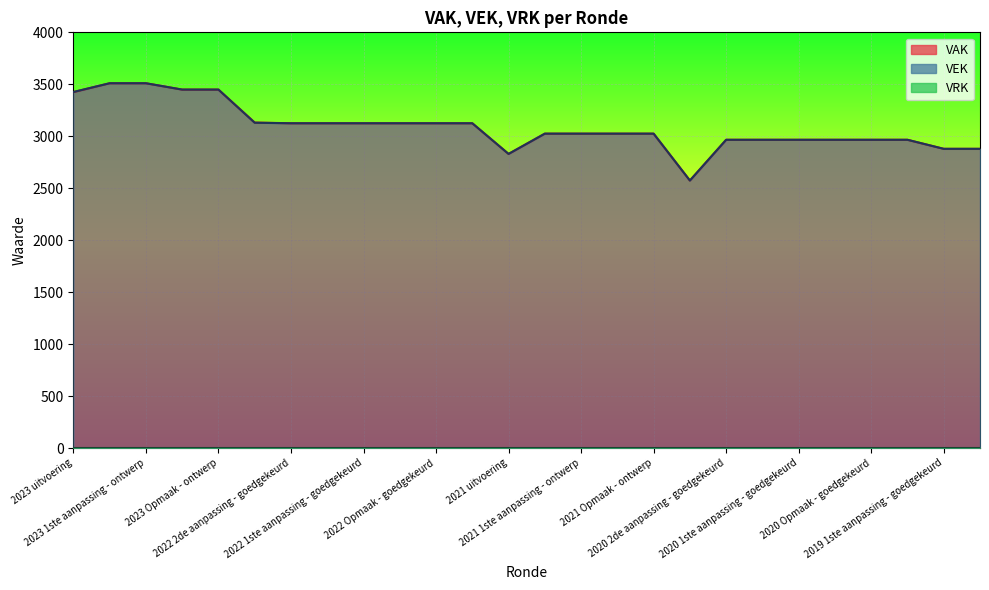

What is the approximate value of VEK at 2022 2de aanpassing - goedgekeurd, to the nearest 50?

3100